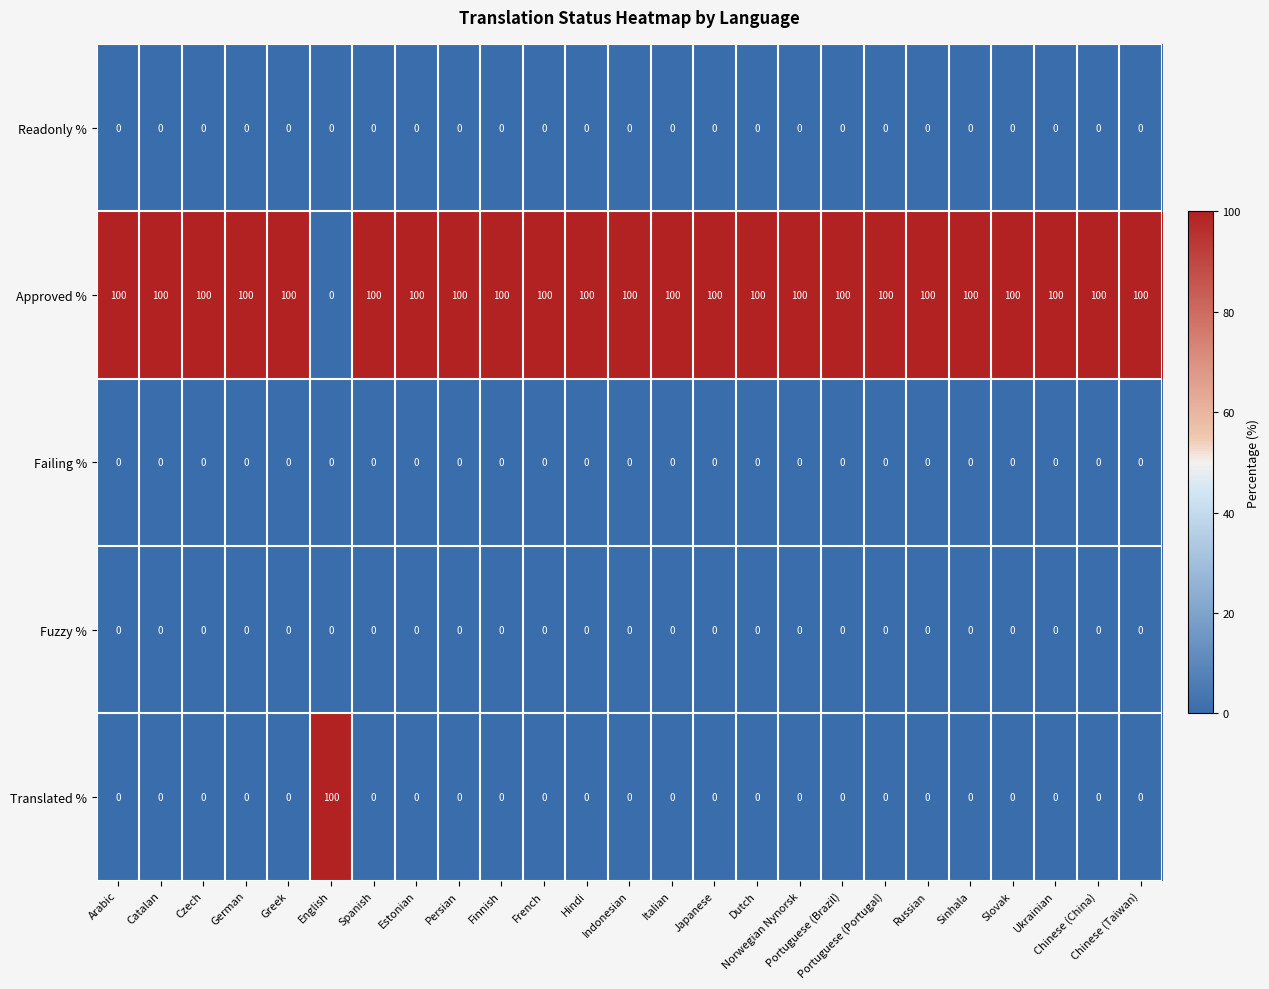

Which series has the largest total across all categories?

Approved %